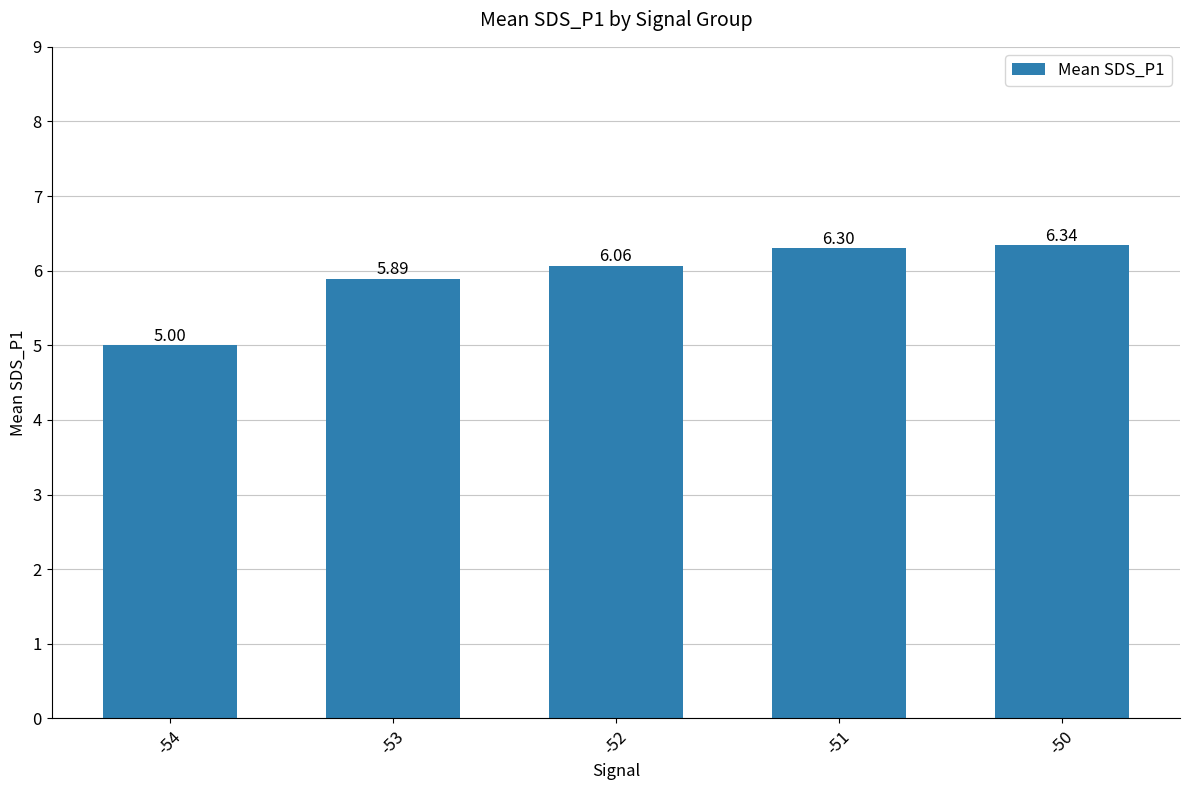

What is the approximate value at -50?

6.3